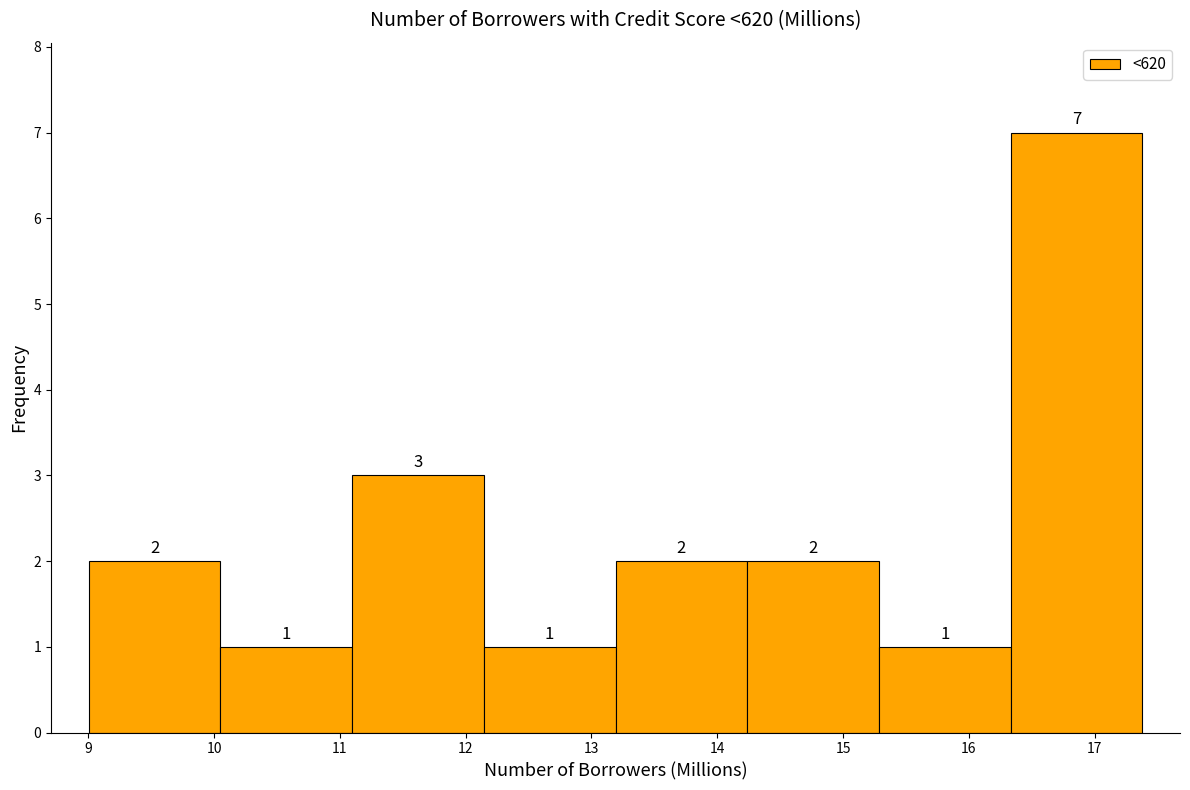

Which range on the x-axis has the tallest bar?

16.3 to 17.4